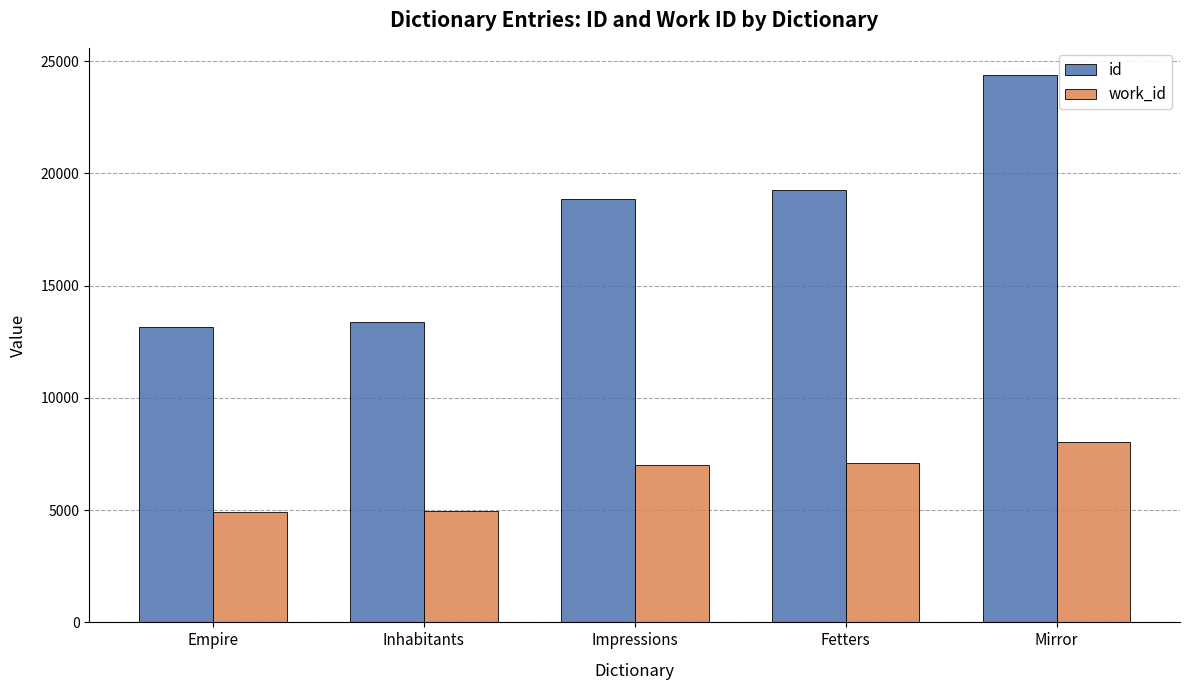

Which series has the largest total across all categories?

id